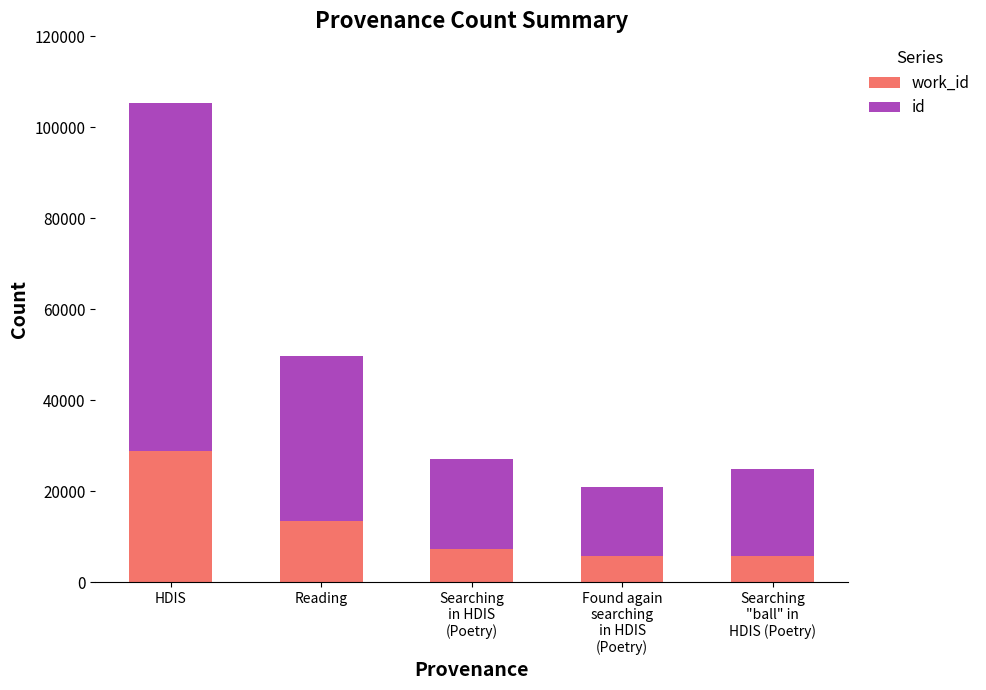

At which category is the sum across all series the highest?

HDIS